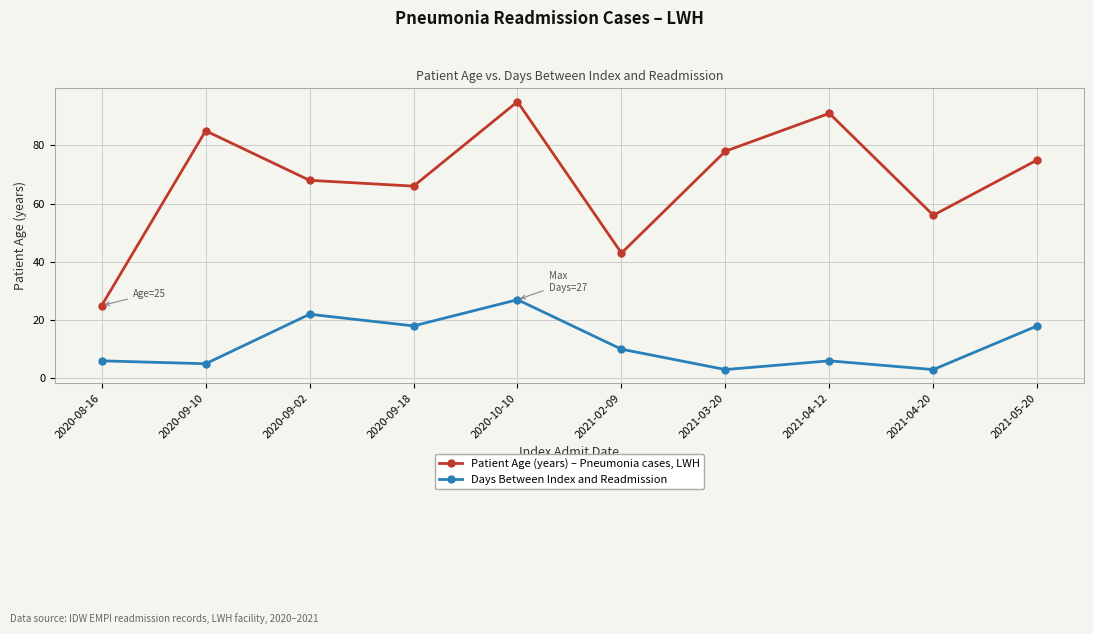

What is the difference between the highest and lowest values at 2020-09-18?

48